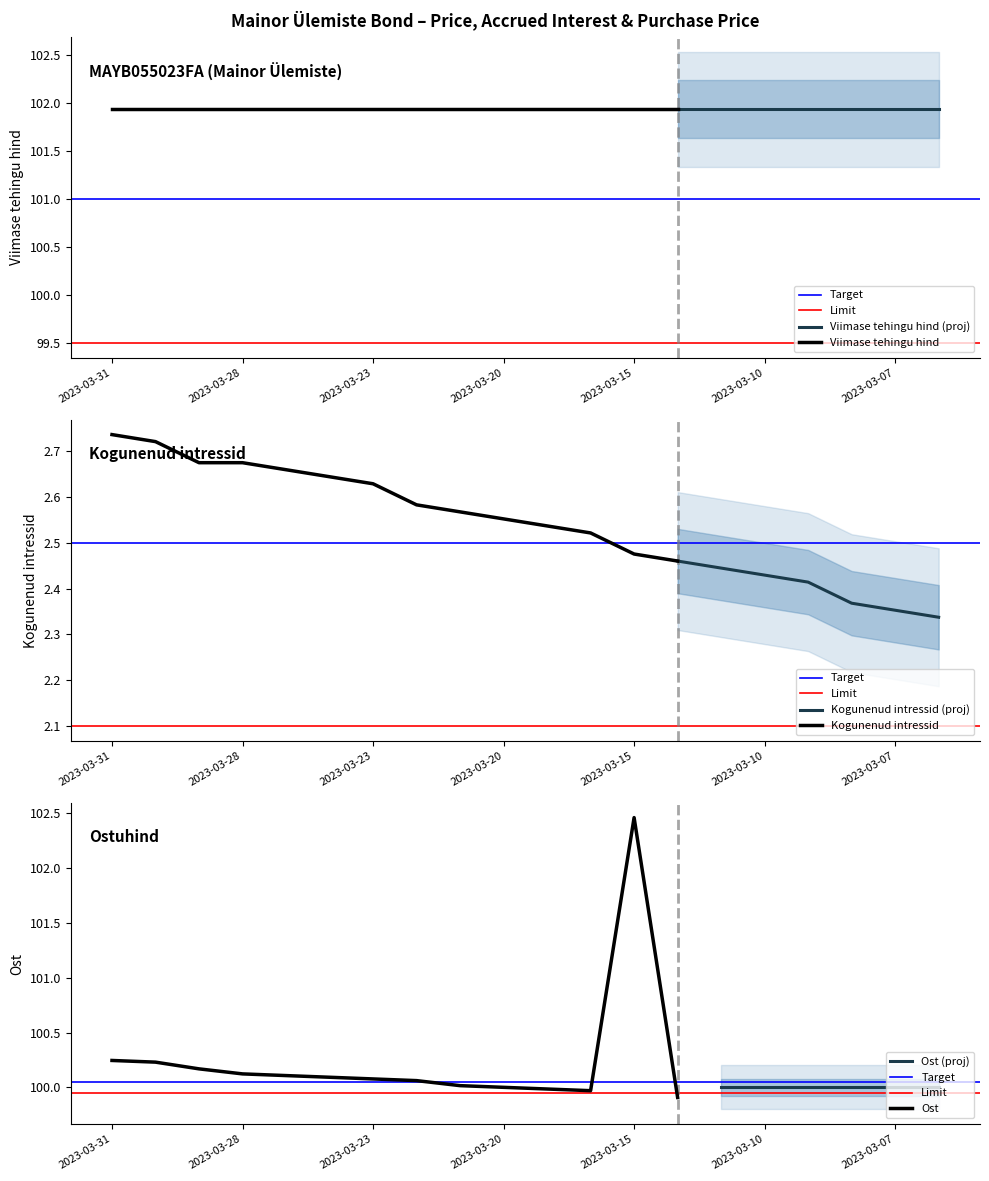

List the labels in order of Viimase tehingu hind value, smallest first.

2023-03-31, 2023-03-30, 2023-03-29, 2023-03-28, 2023-03-27, 2023-03-24, 2023-03-23, 2023-03-22, 2023-03-21, 2023-03-20, 2023-03-17, 2023-03-16, 2023-03-15, 2023-03-14, 2023-03-13, 2023-03-10, 2023-03-09, 2023-03-08, 2023-03-07, 2023-03-06